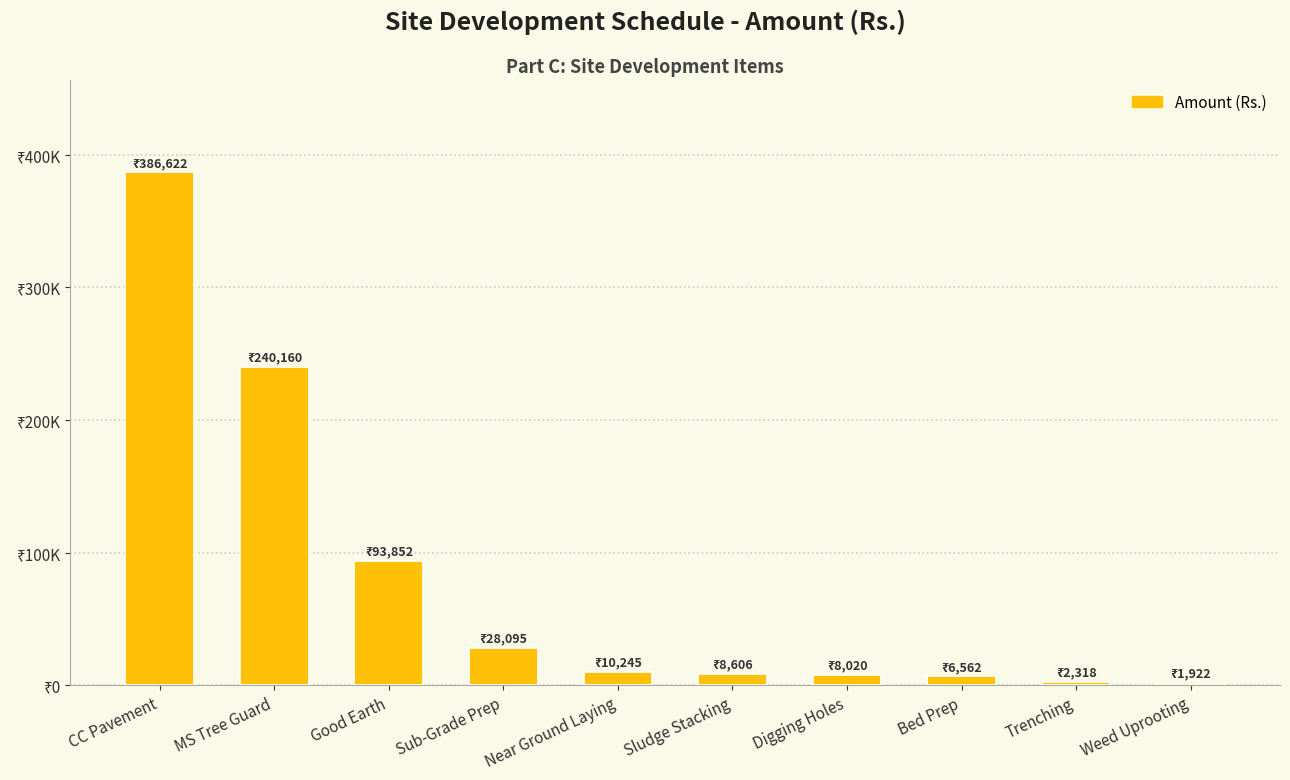

Does the chart contain any negative values?

No